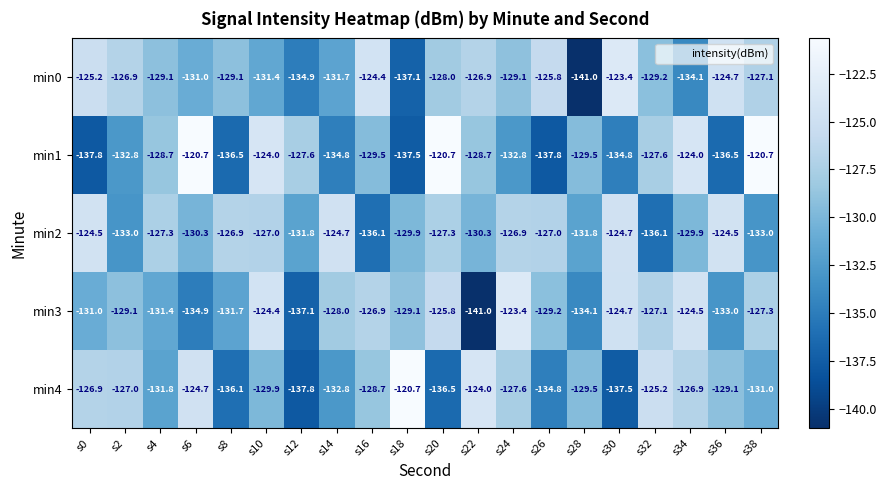

What is the spread (max minus min) of values at s4?

4.5